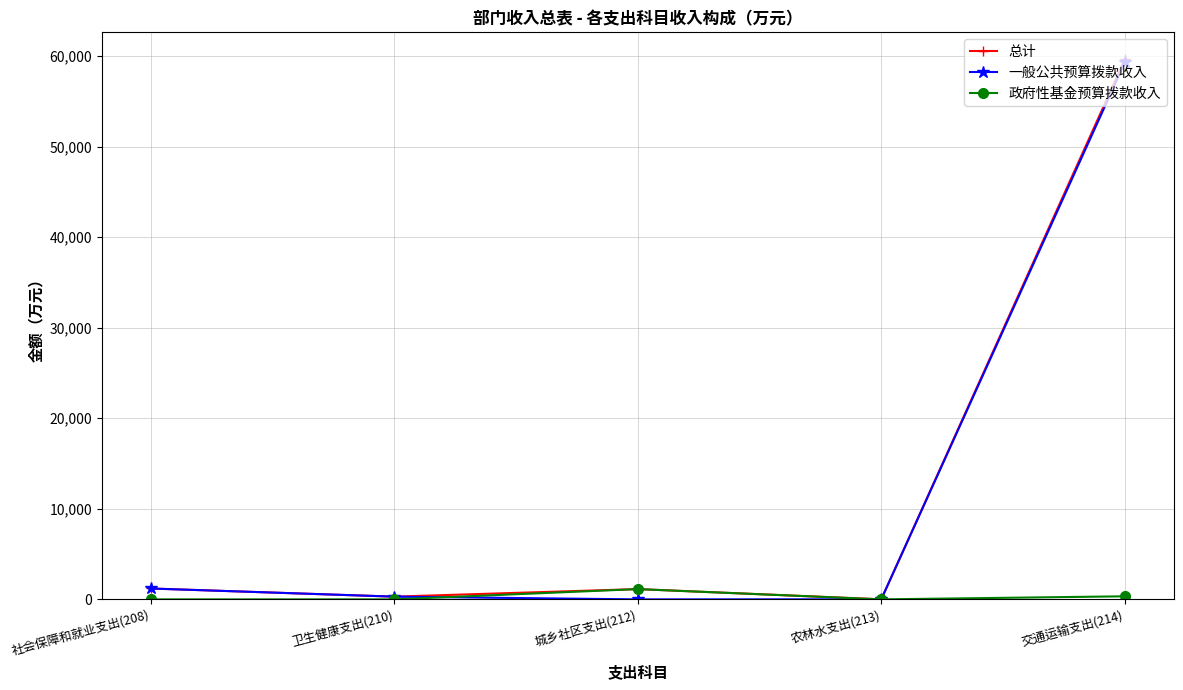

What is the label of the 4th point from the left?

农林水支出(213)